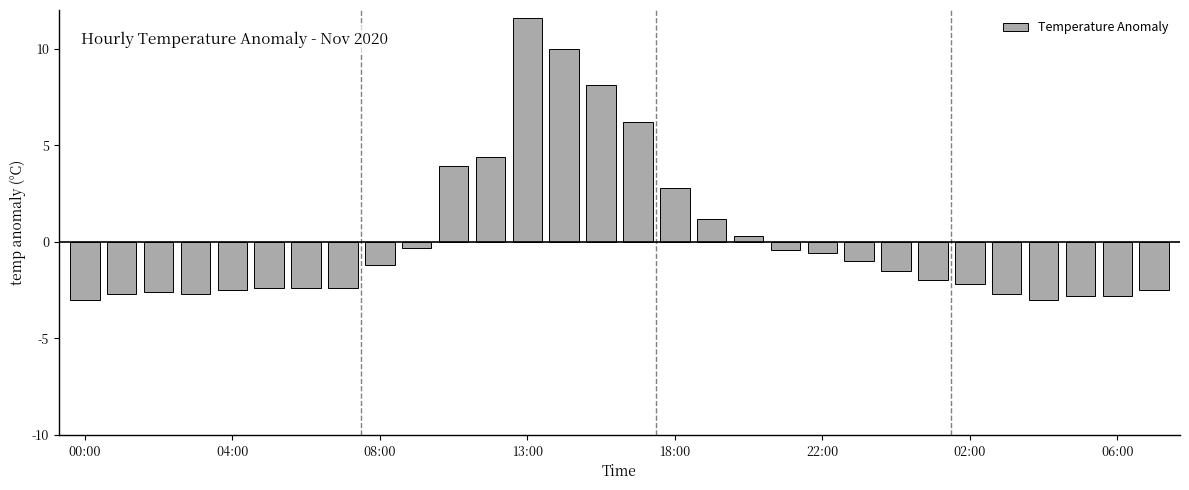

What is the greatest value displayed?

11.6